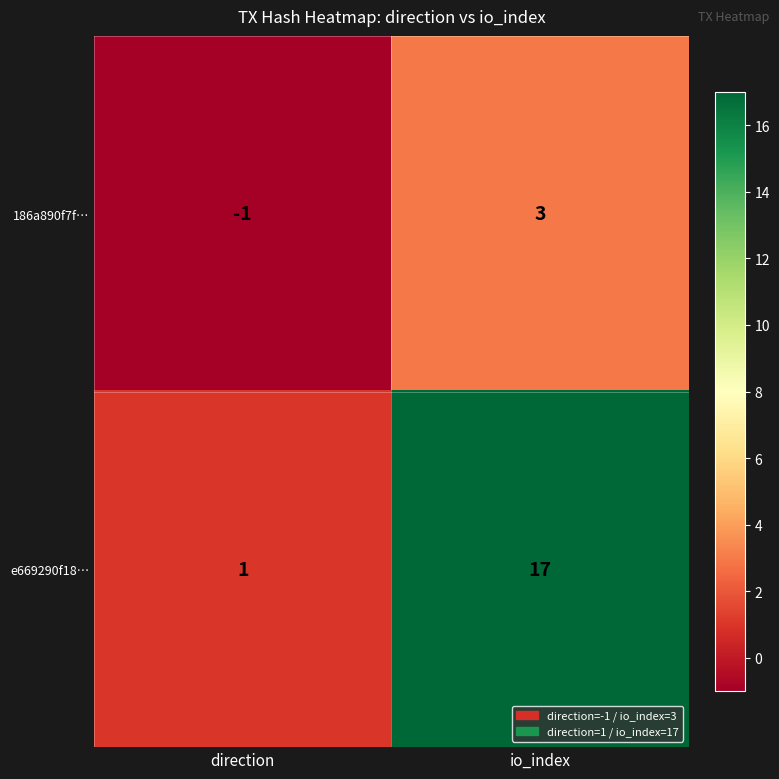

What is the greatest value displayed?

17